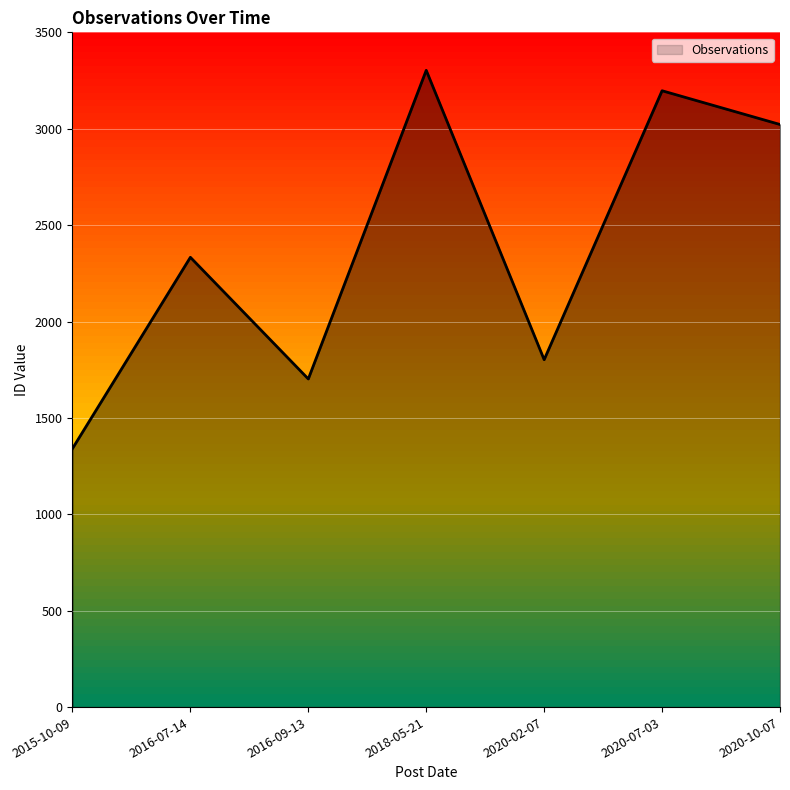

Which category has the highest value across all series?

2018-05-21